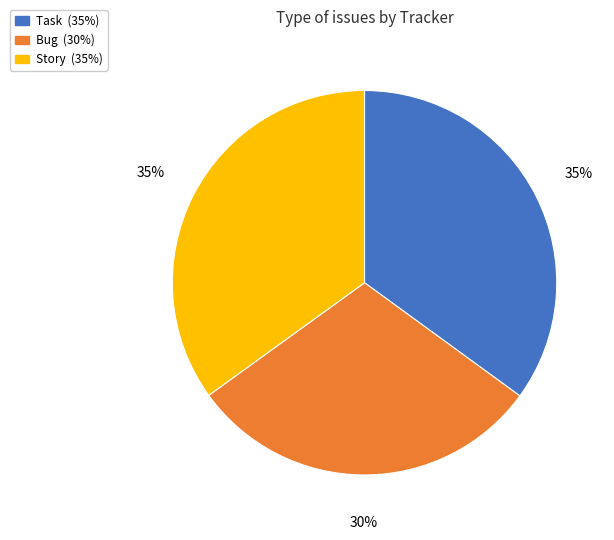

Is it true that Bug is 30% of the pie?

True